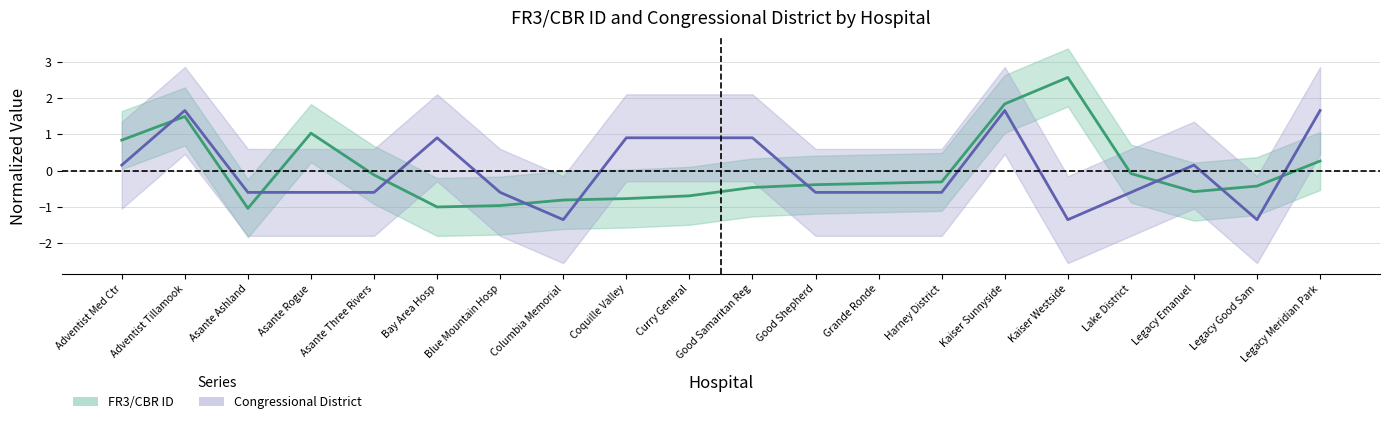

What are all the series names shown in the legend?

FR3/CBR ID, Congressional District